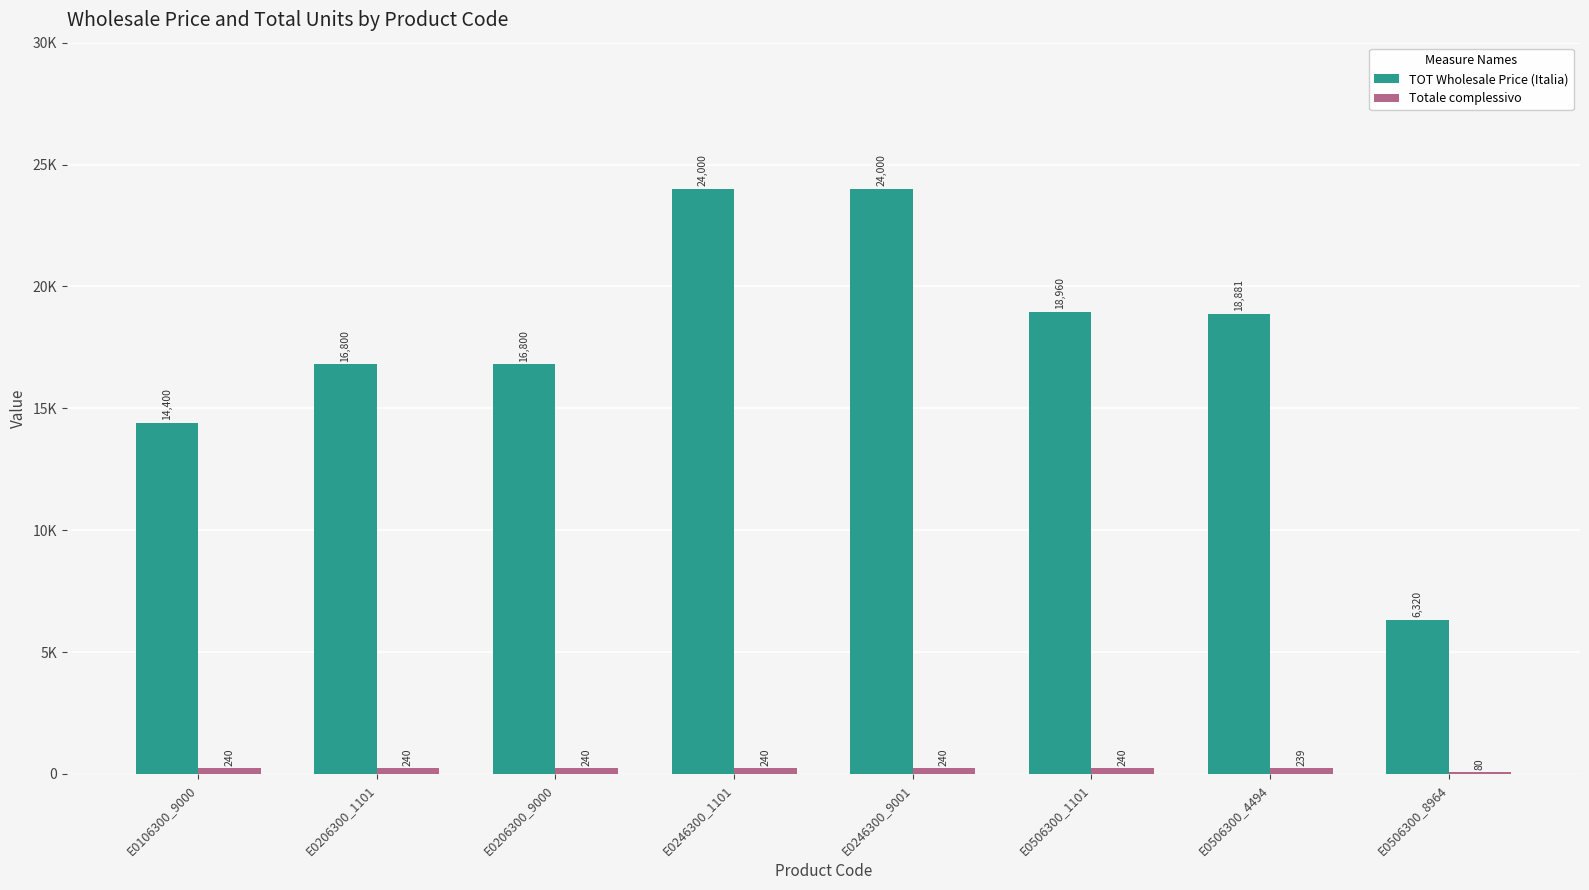

Are the bars horizontal?

No